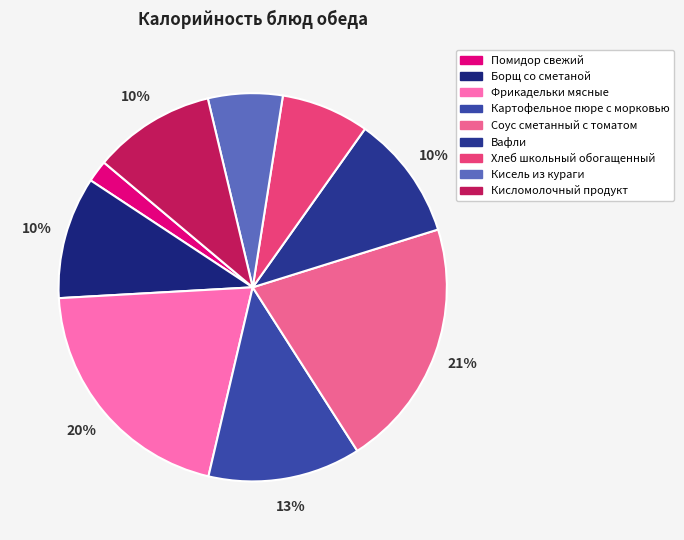

Does any single category account for the majority?

No